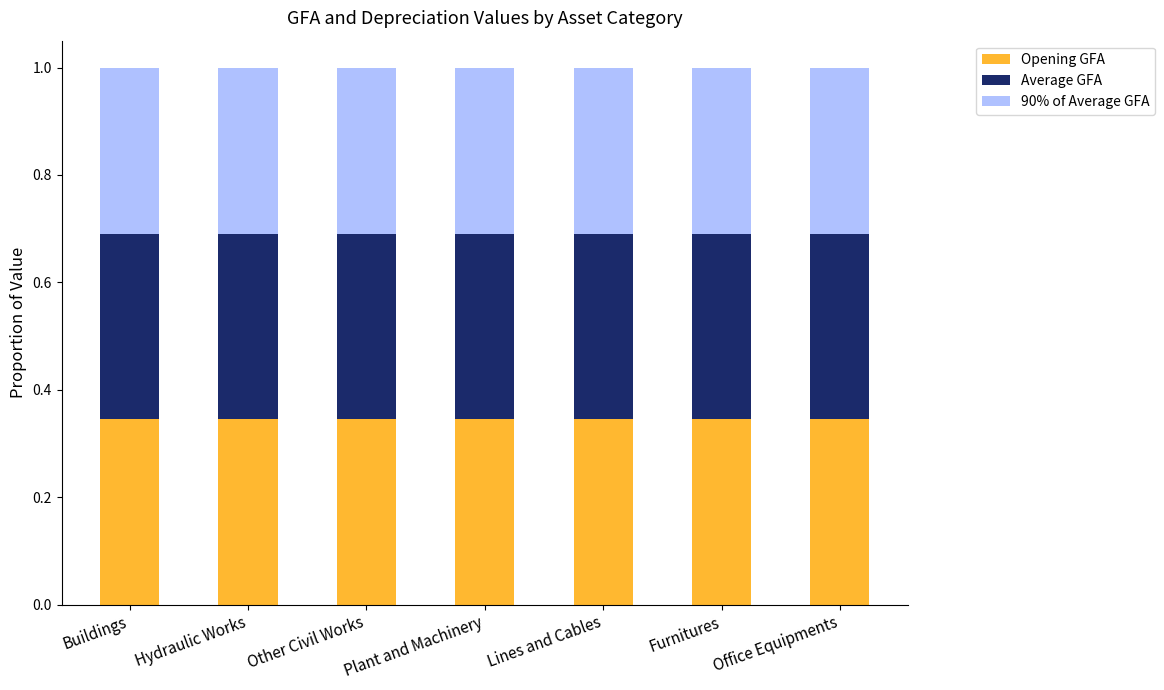

Count the Opening GFA values in the range 0 to 1.

7